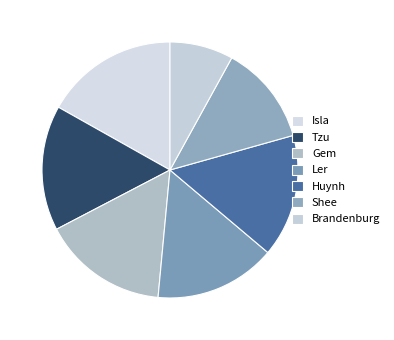

How many segments does this pie chart have?

7